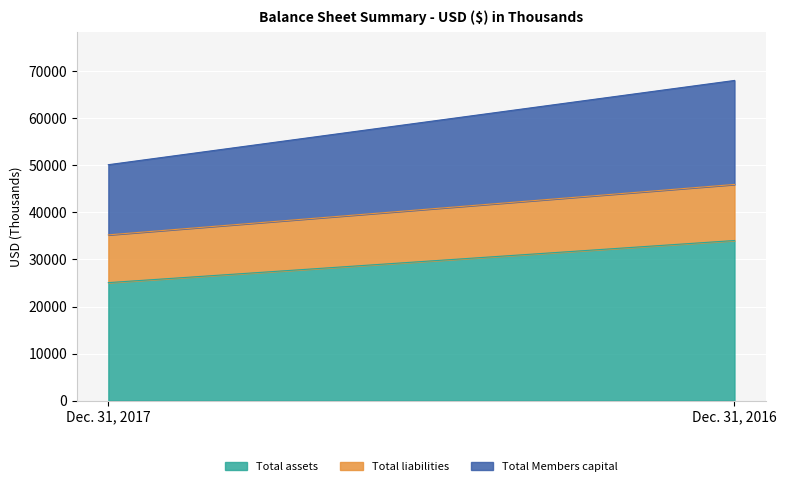

What is the minimum value for Total liabilities?

10157